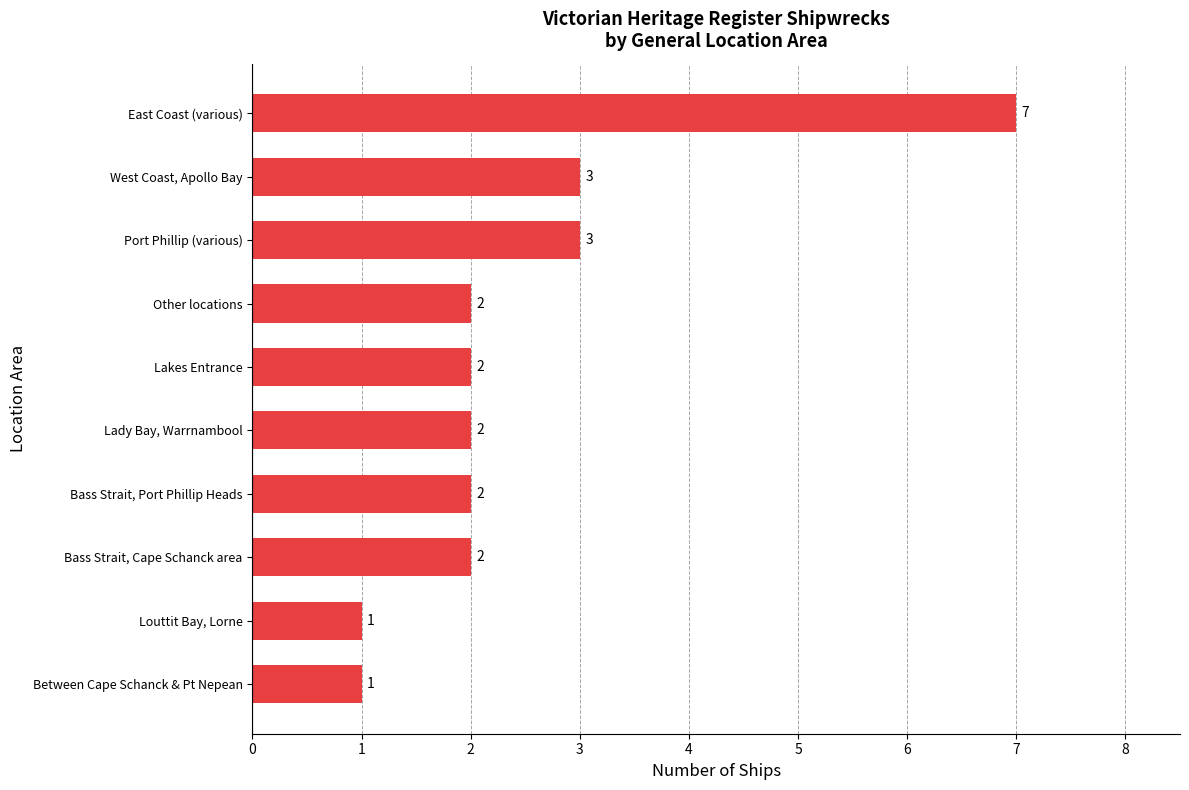

How many values are between 2 and 3?

7